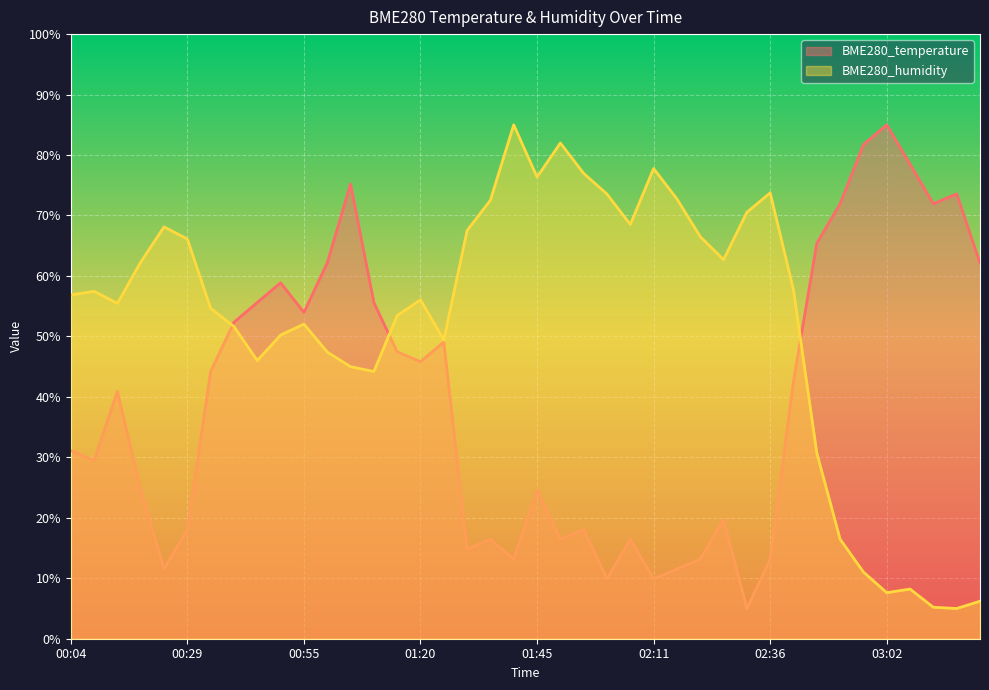

What is the greatest value displayed?

85.0